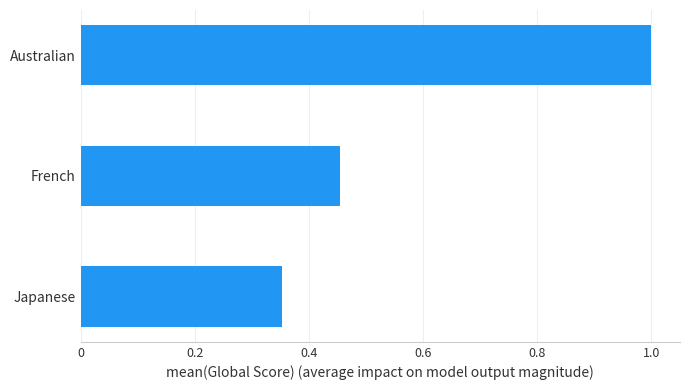

Which label corresponds to the largest value in the chart?

Australian